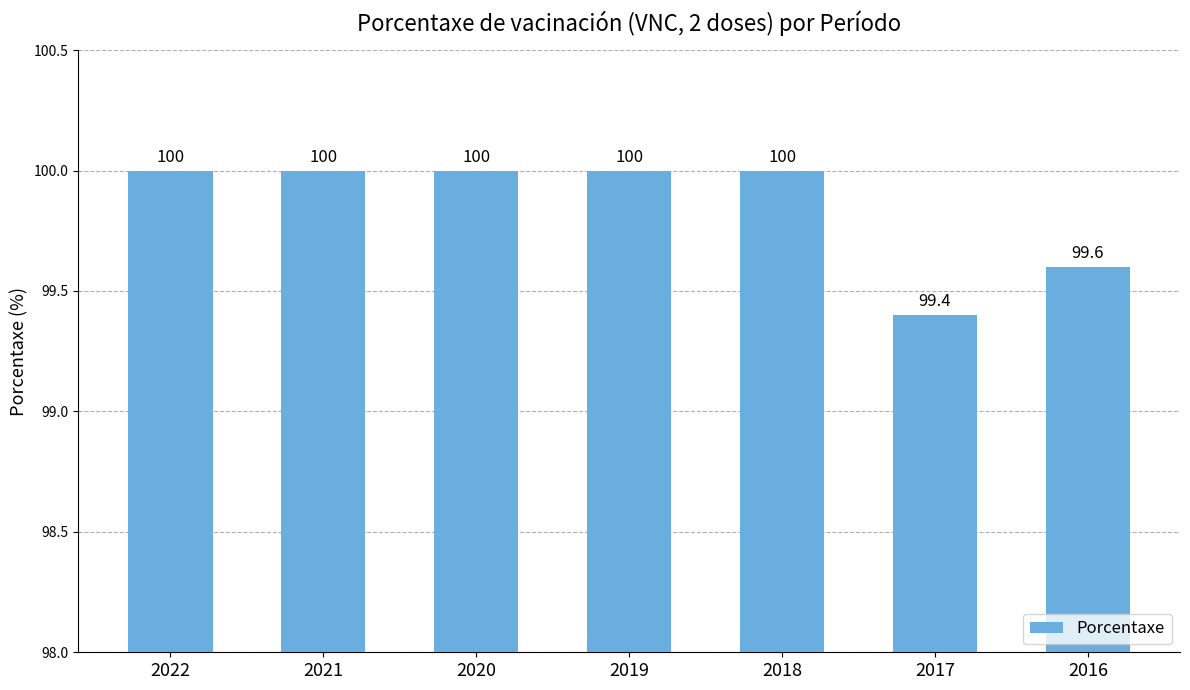

What is the value of the 1st bar from the left?

100.0